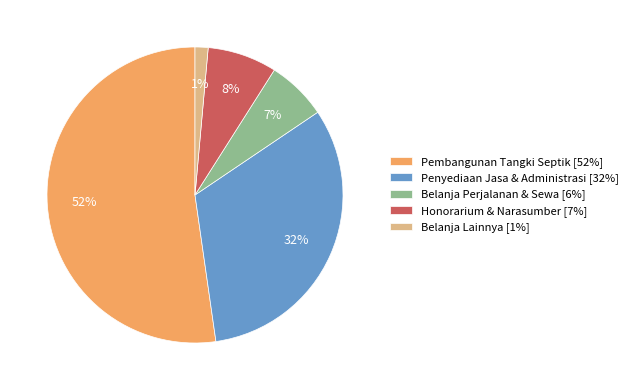

To the nearest percent, what is the difference between the largest and smallest slice percentages?

51%